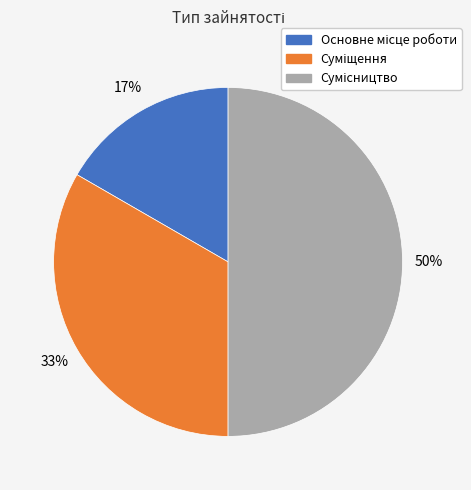

To the nearest percent, what is the average slice percentage?

33%